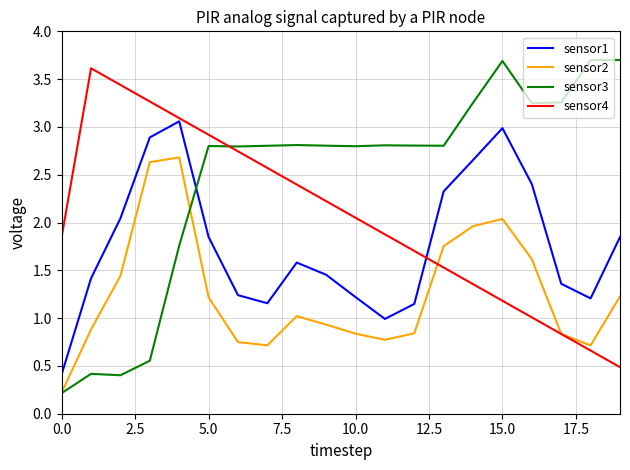

Which series has the largest total across all categories?

sensor3